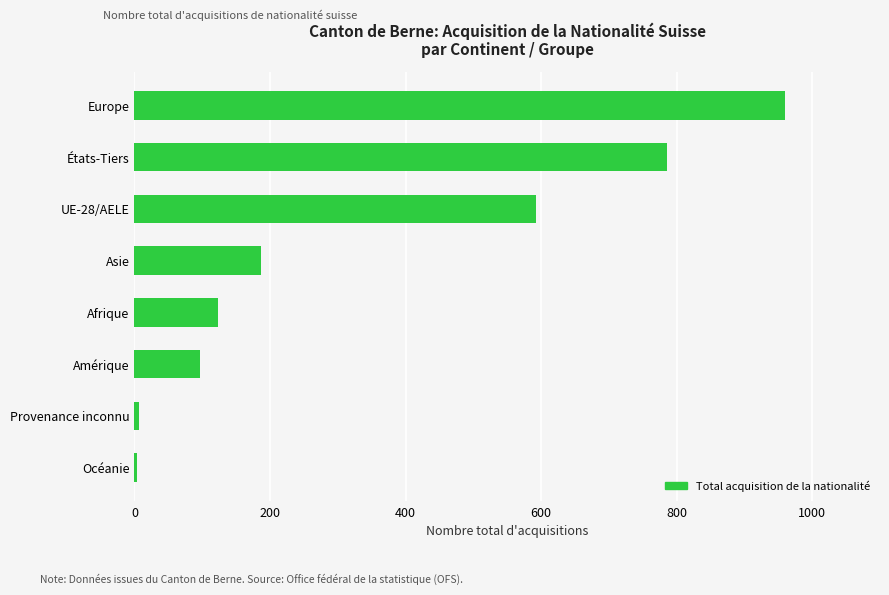

At which label is the value closest to 482?

UE-28/AELE